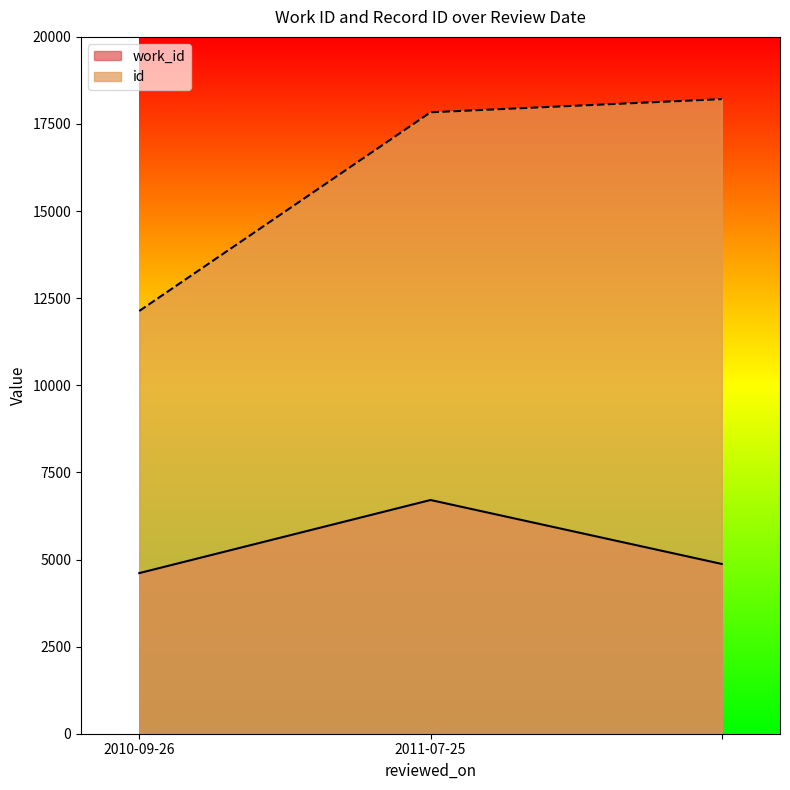

Reading left to right, list all the values displayed in this chart.

work_id: 2010-09-26=4610	2011-07-25=6708	=4873
id: 2010-09-26=12134	2011-07-25=17836	=18214